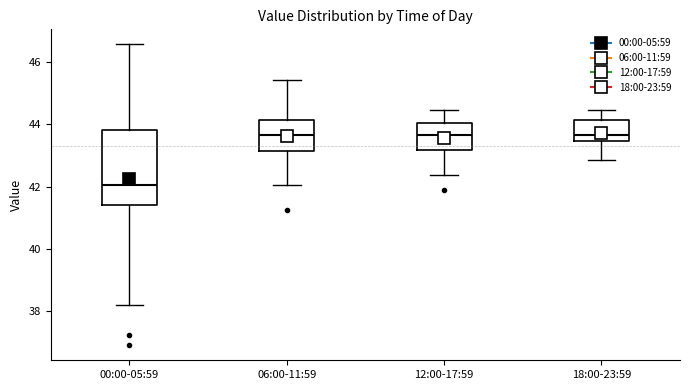

Reading left to right, read every box against the y-axis: the position of its median line, the range the box covers, and the ends of its whiskers. The values are not printed on the chart, so give them approximately, as read against the axis.

00:00-05:59: median 42.0, box 41.4 to 43.8, whiskers 38.2 to 46.6
06:00-11:59: median 43.6, box 43.2 to 44.2, whiskers 42.0 to 45.4
12:00-17:59: median 43.6, box 43.2 to 44.0, whiskers 42.4 to 44.4
18:00-23:59: median 43.6, box 43.4 to 44.2, whiskers 42.8 to 44.4